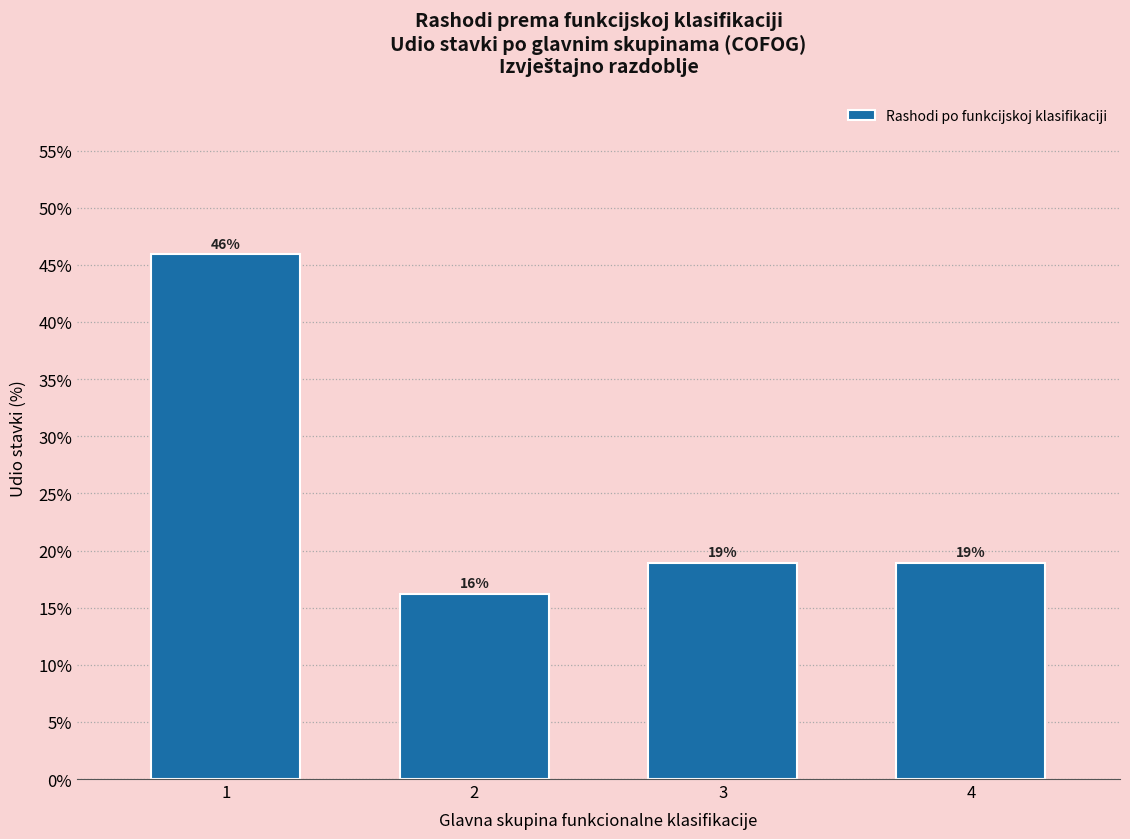

Between 4 and 2, which is larger?

4